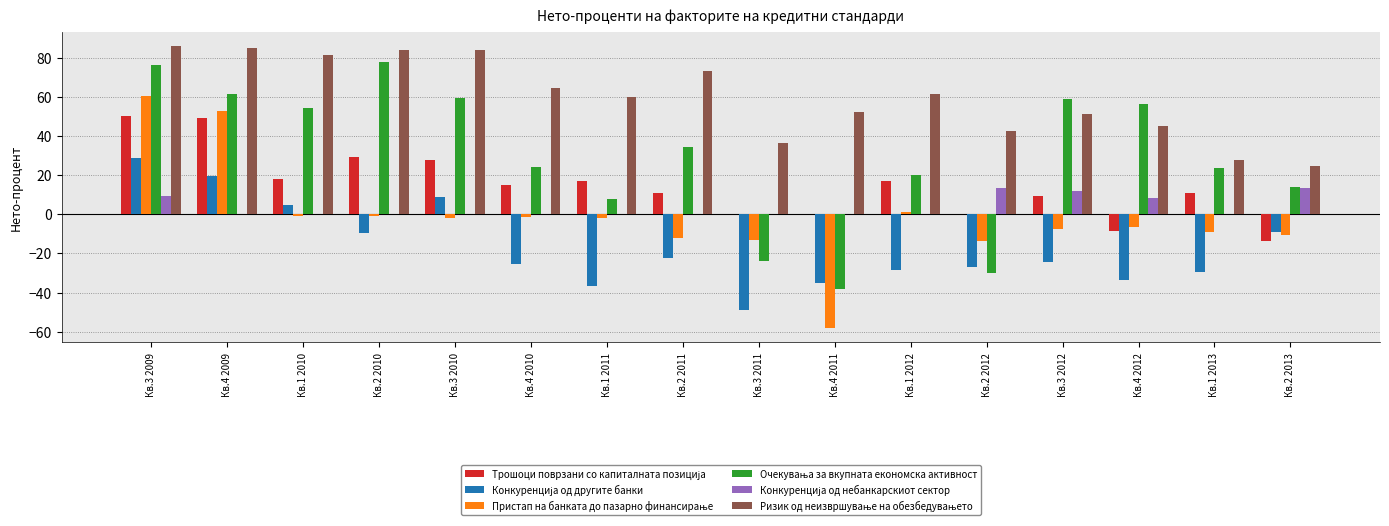

How many groups of bars are there?

16